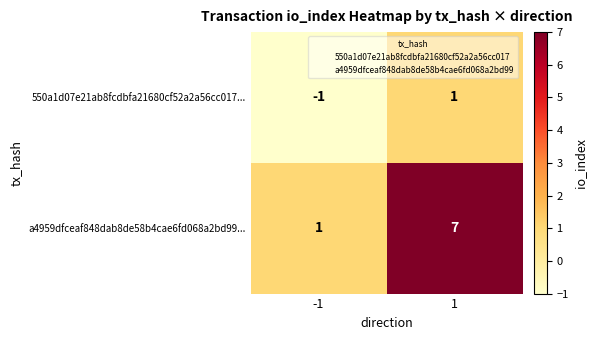

At how many categories does at least one series exceed 0?

2